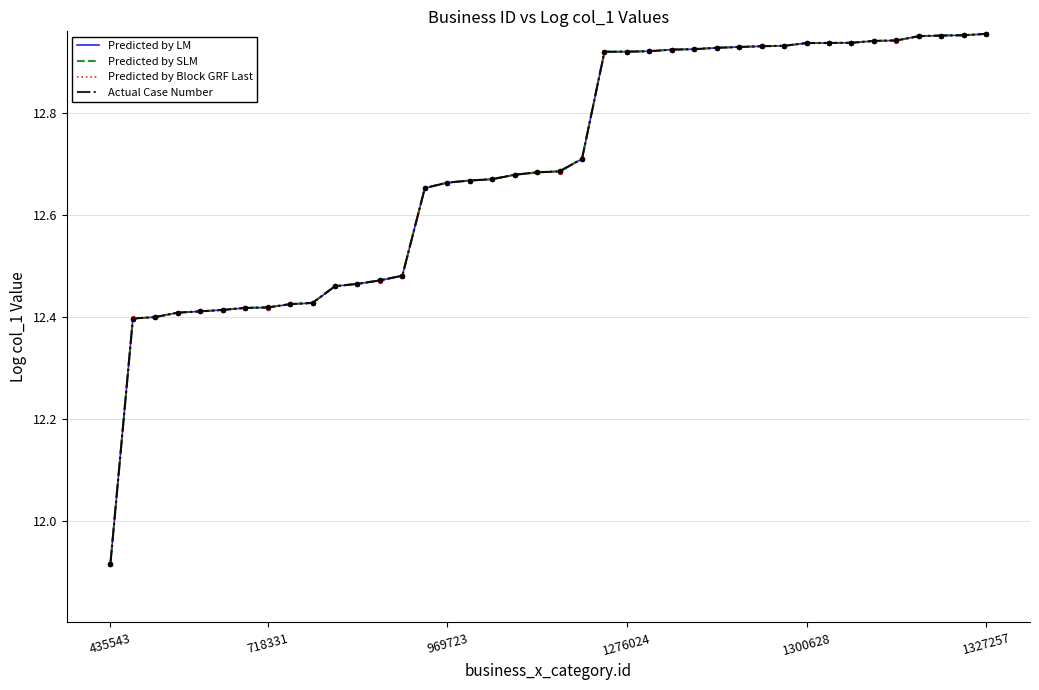

Which series has the largest range (max minus min)?

Predicted by Block GRF Last